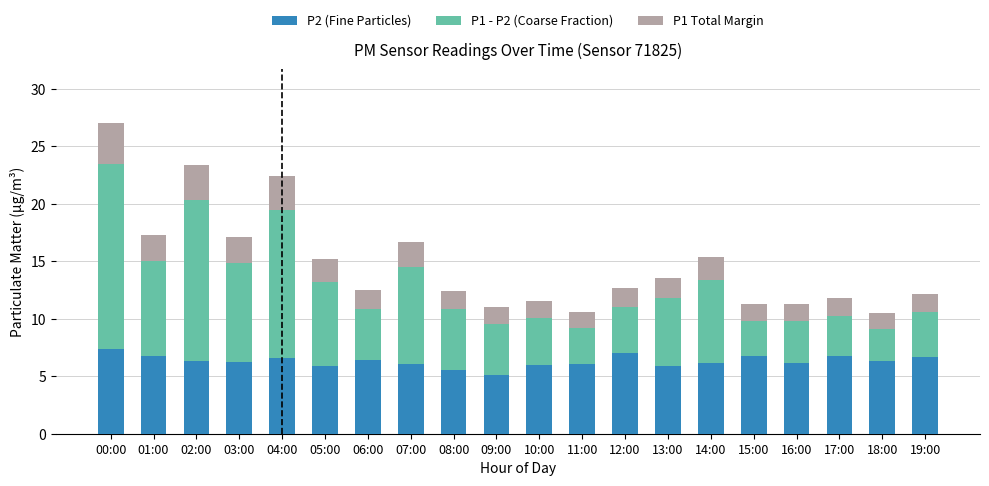

What is the average value of the P2 (Fine Particles) series?

6.3